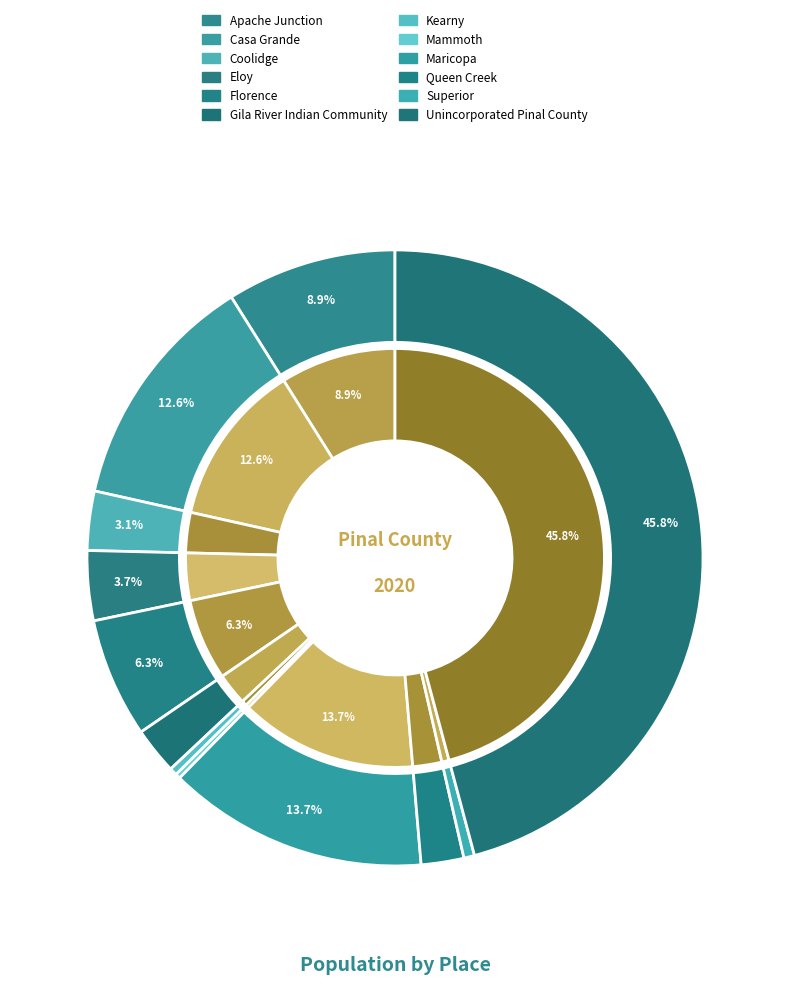

Combined, do Apache Junction and Mammoth account for over 50%?

No